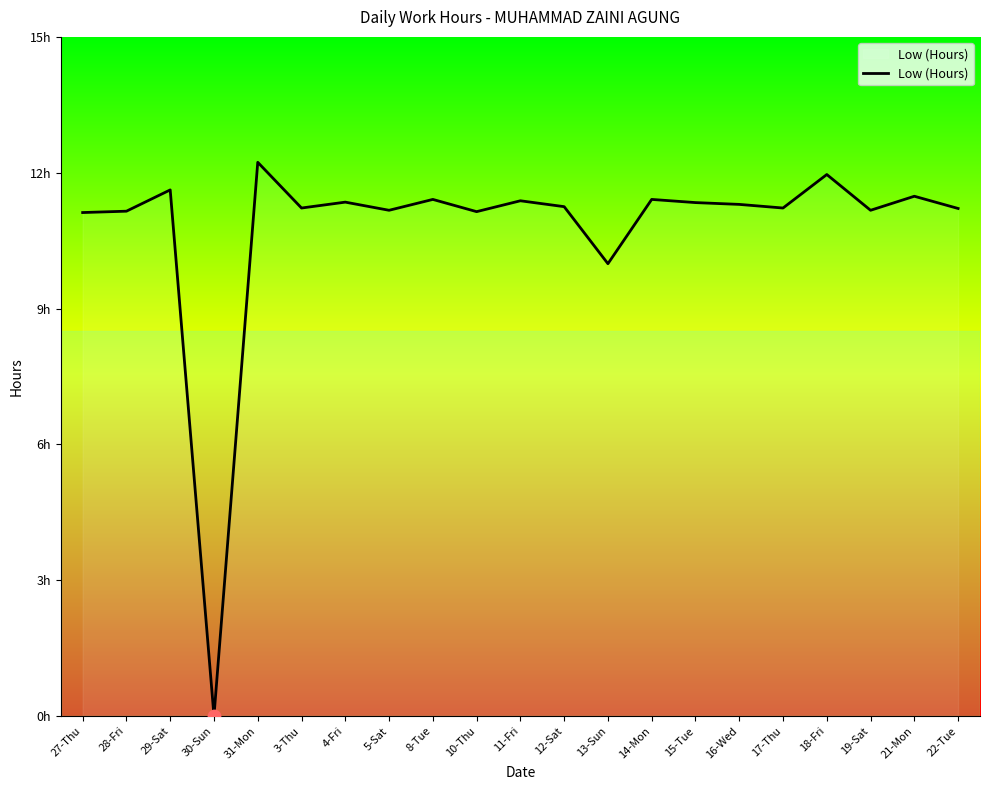

Which has a higher value, 21-Mon or 18-Fri?

18-Fri